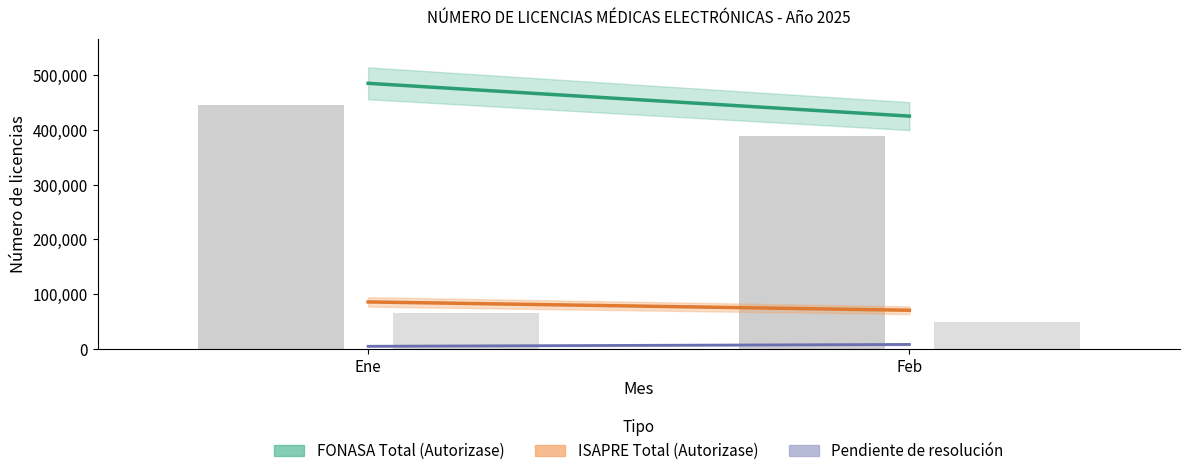

What is the difference between the maximum and minimum values in the FONASA Total series?

59999